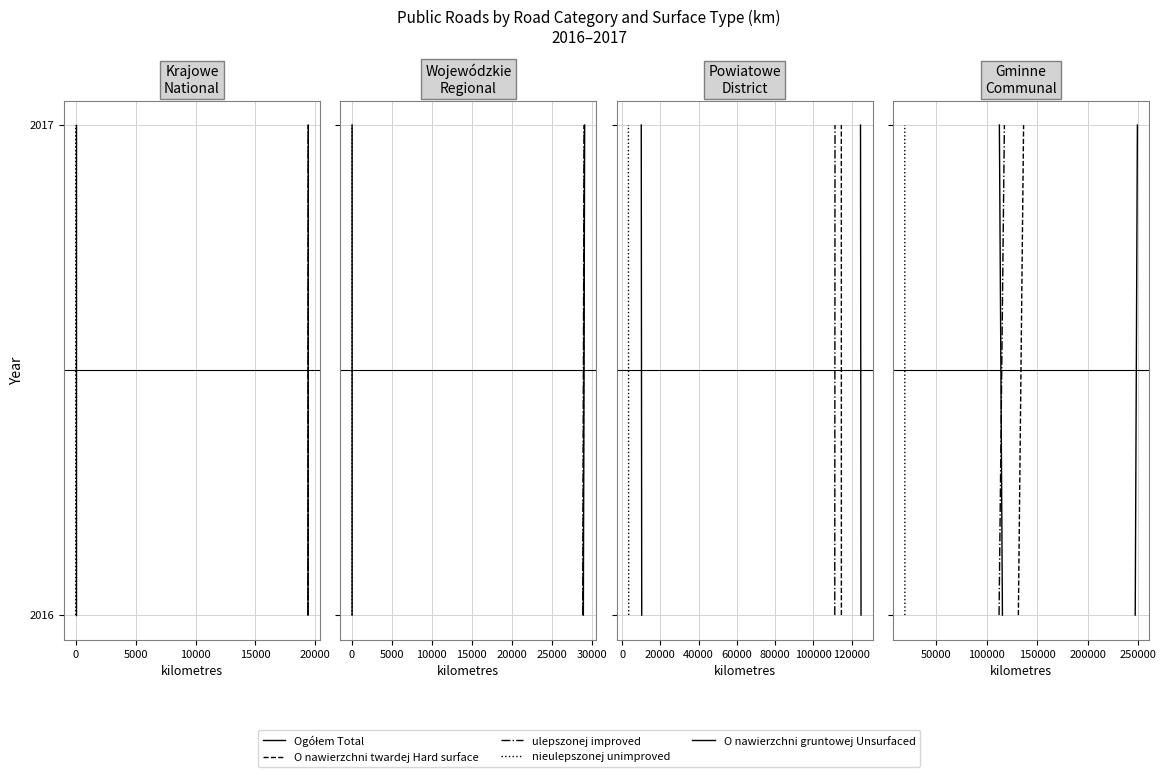

What are all the series names shown in the legend?

Ogółem Total, O nawierzchni twardej Hard surface, ulepszonej improved, nieulepszonej unimproved, O nawierzchni gruntowej Unsurfaced